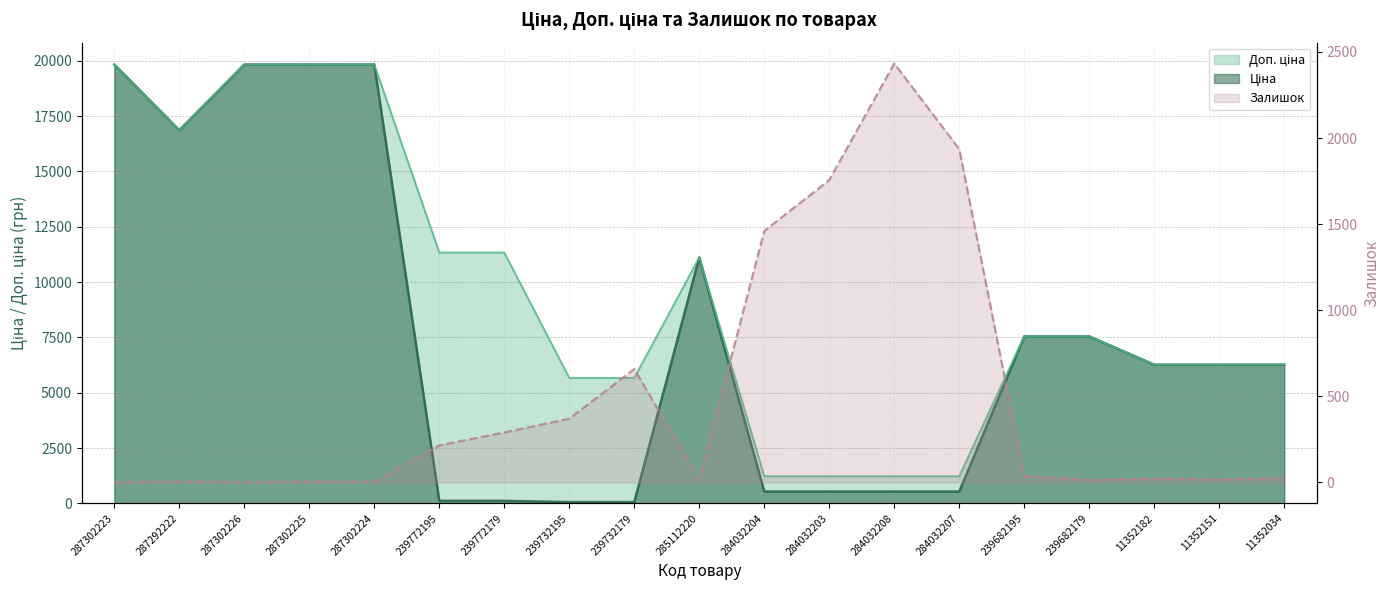

What is the sum of the Залишок values at 239772195 and 239732195?

585.0